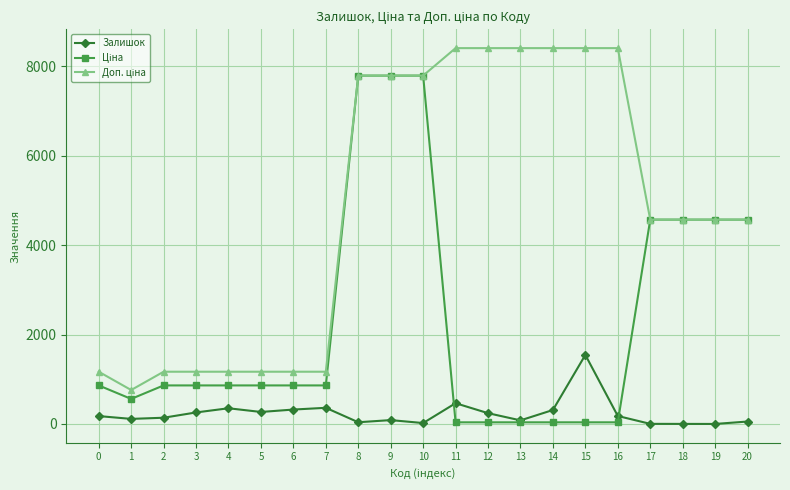

At which category does Ціна reach its first local valley?

1